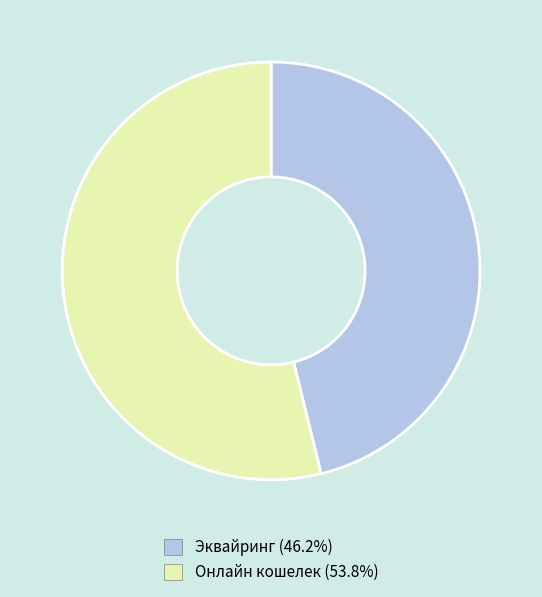

Does any single category account for the majority?

Yes